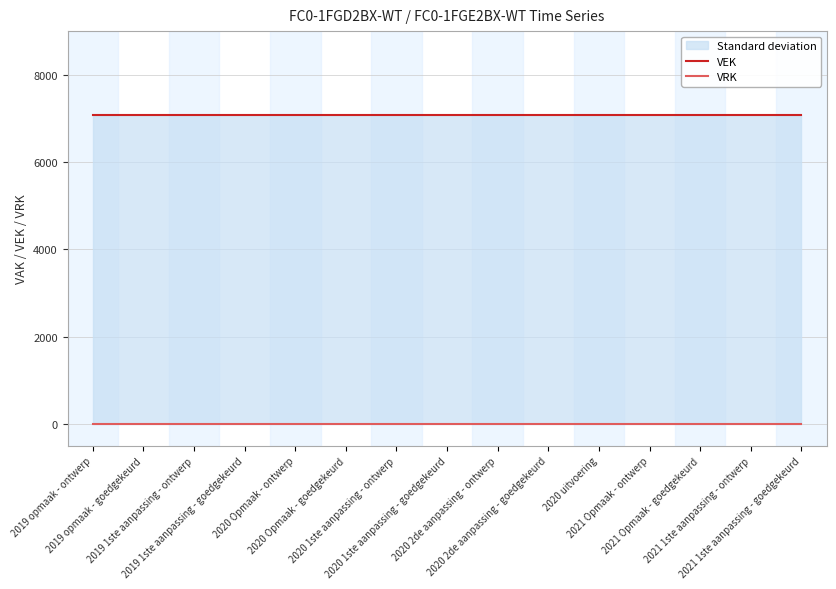

Read the VEK value at 2019 1ste aanpassing - goedgekeurd.

7087